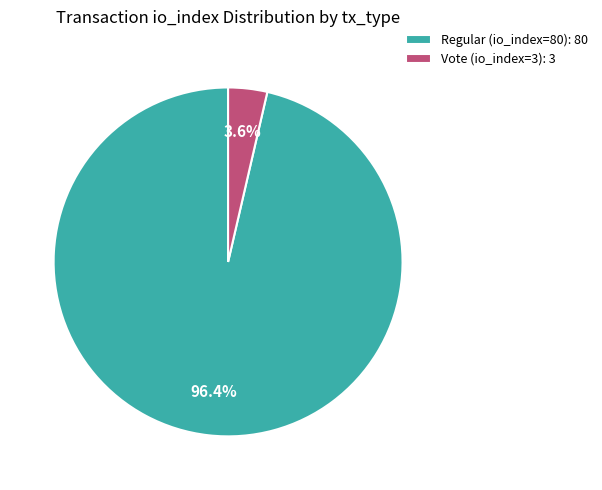

Count the number of slices in the pie.

2